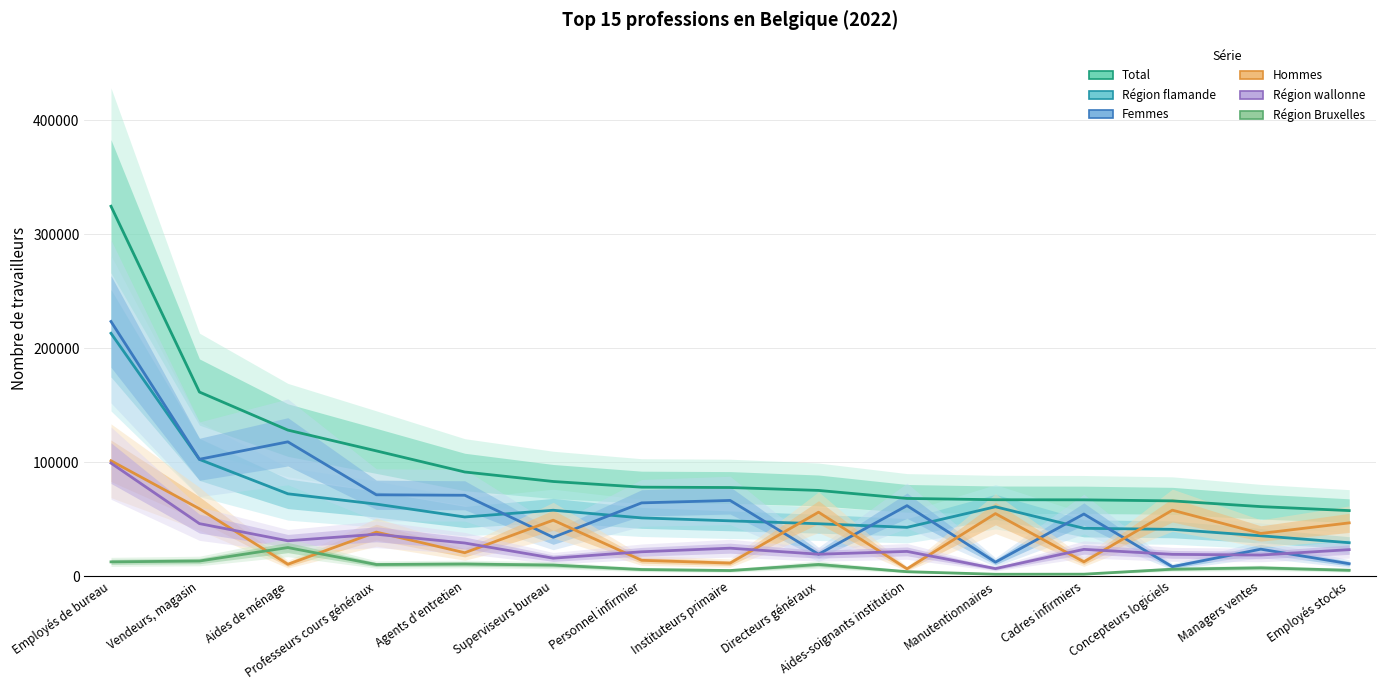

What is the label of the 9th point from the right?

Personnel infirmier